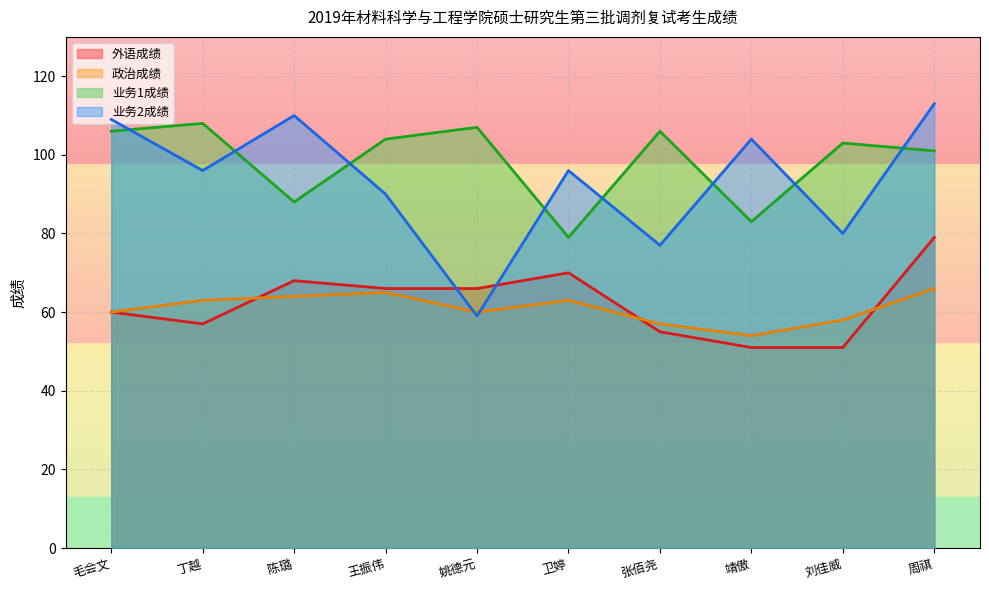

What is the label of the 1st point from the left?

毛会文